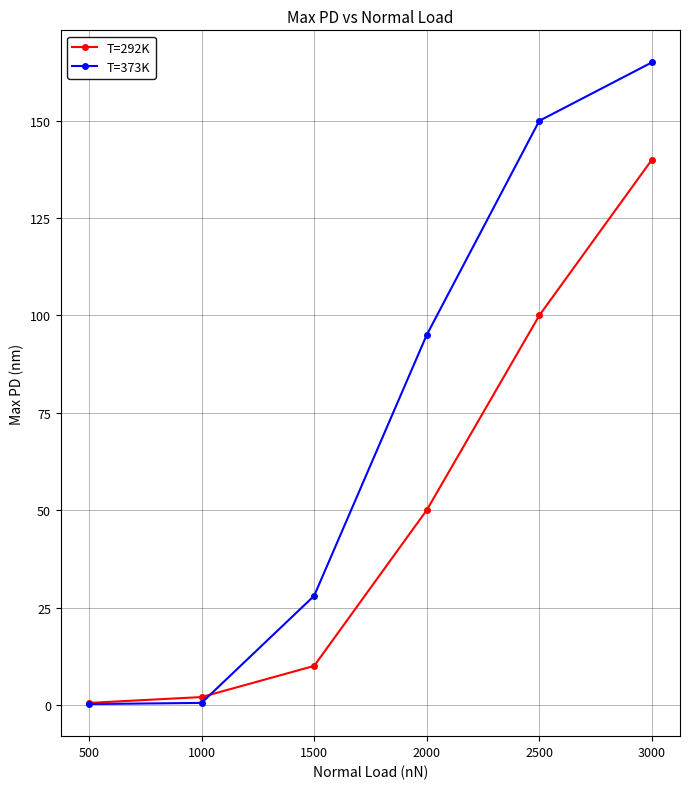

What is the total value across all series at 1000?

2.5